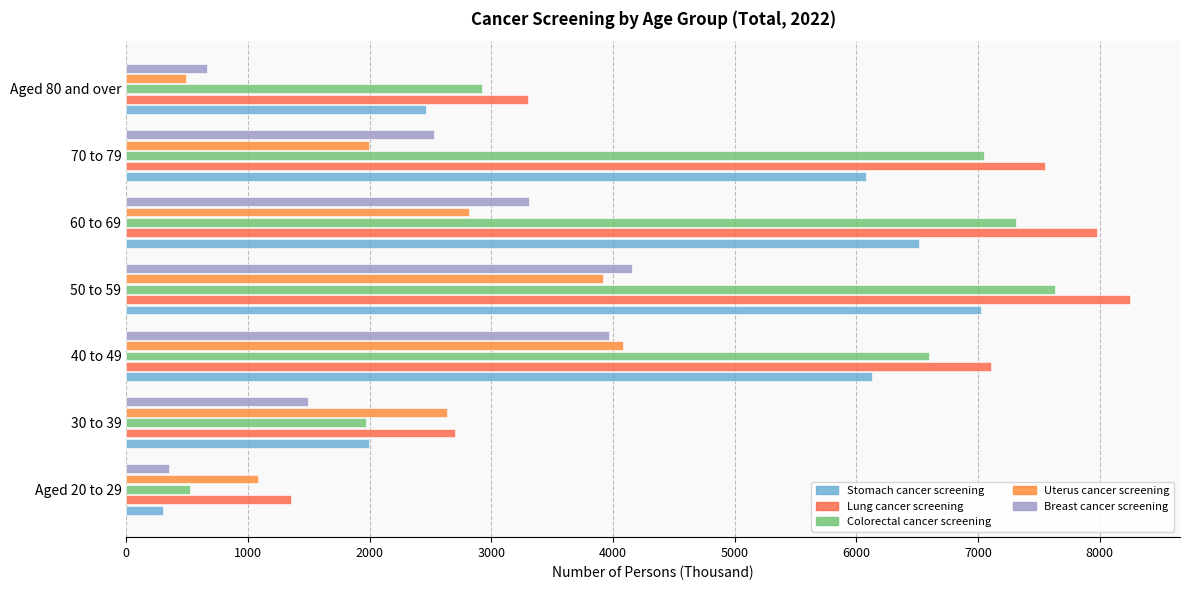

How many series are shown in this chart?

5